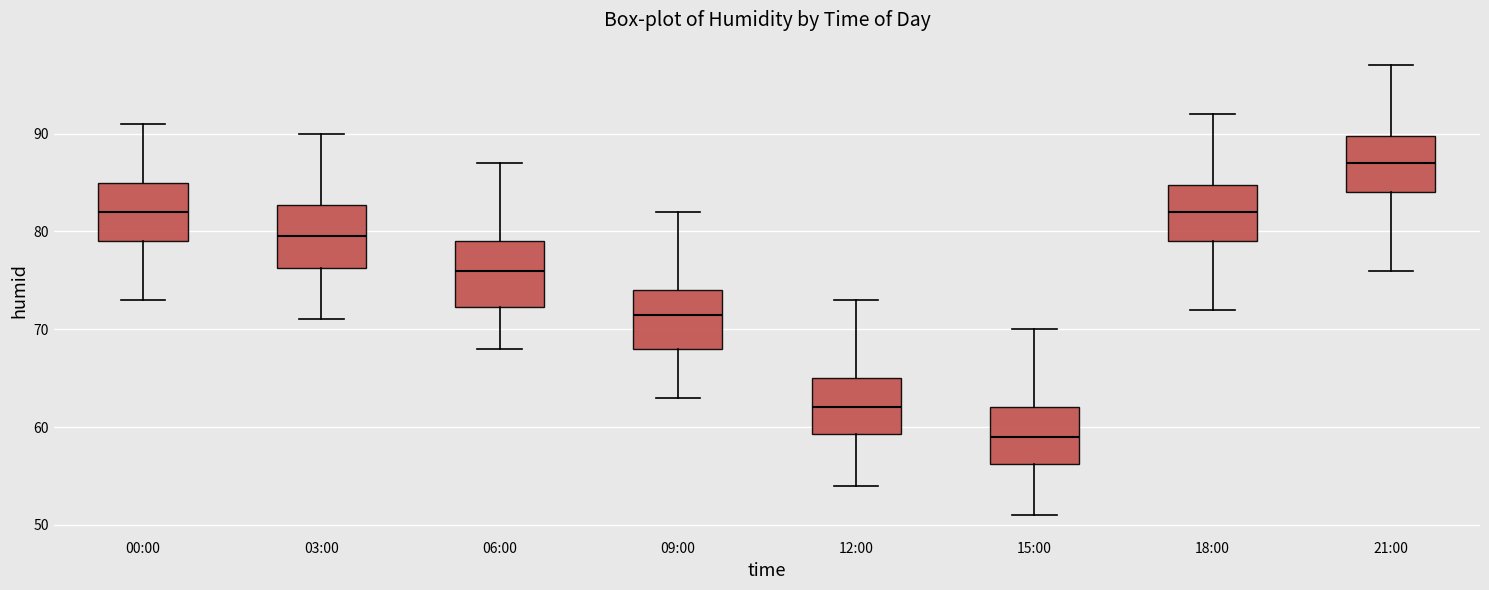

Which box's median line is the lowest?

15:00